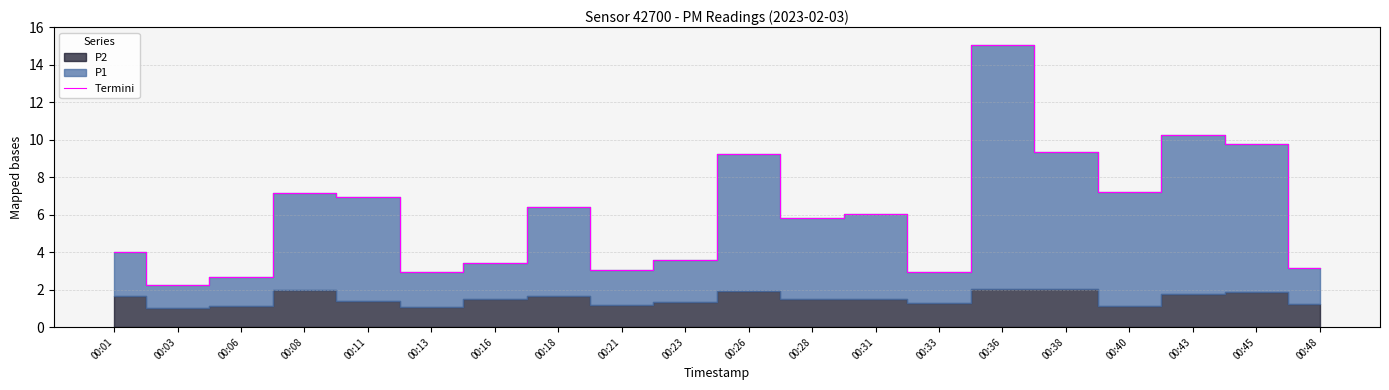

What is the sum of all values?

121.2